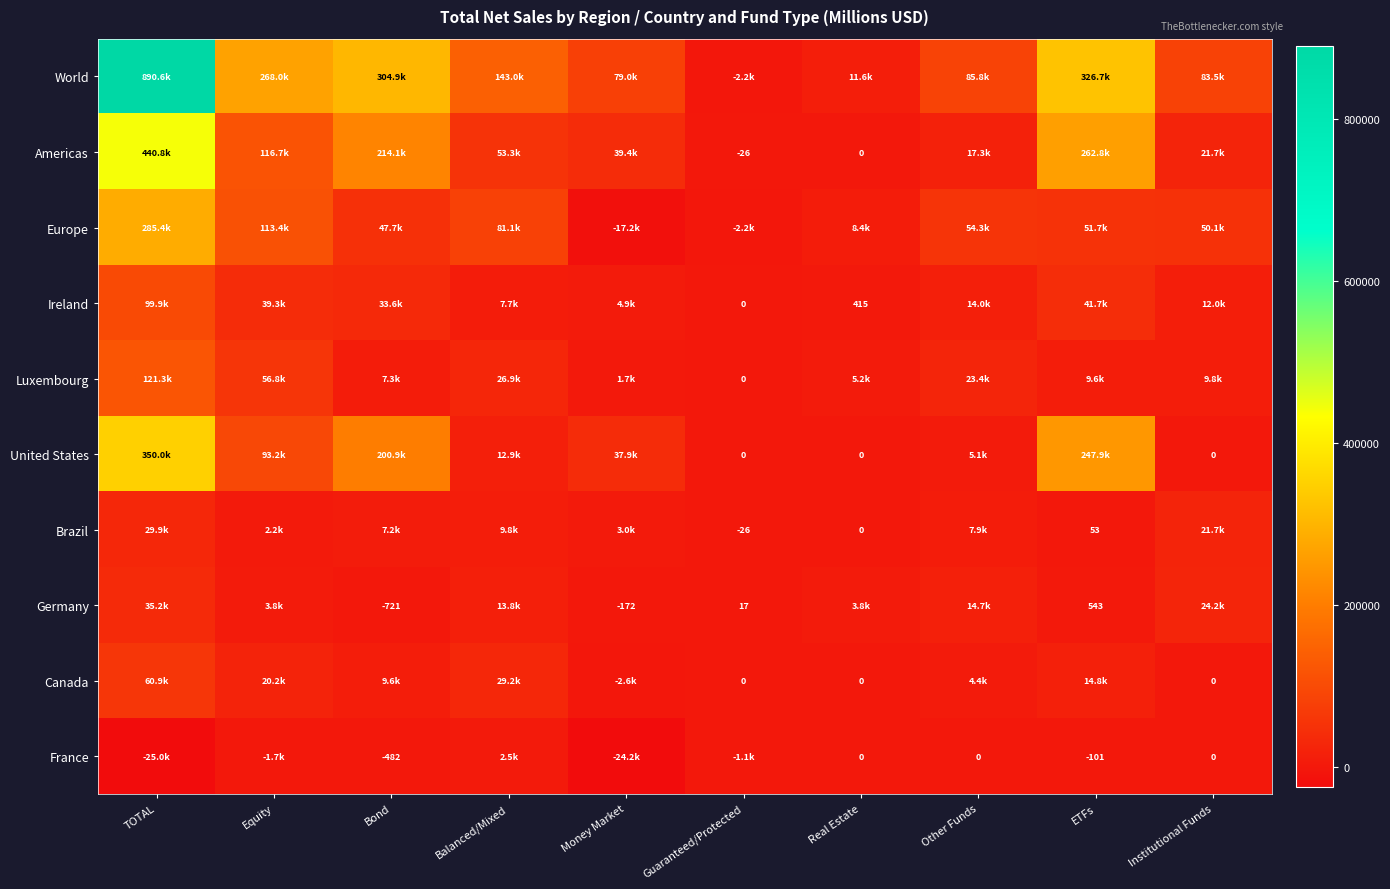

What is the sum of the Americas values at Real Estate and Guaranteed/Protected?

-26